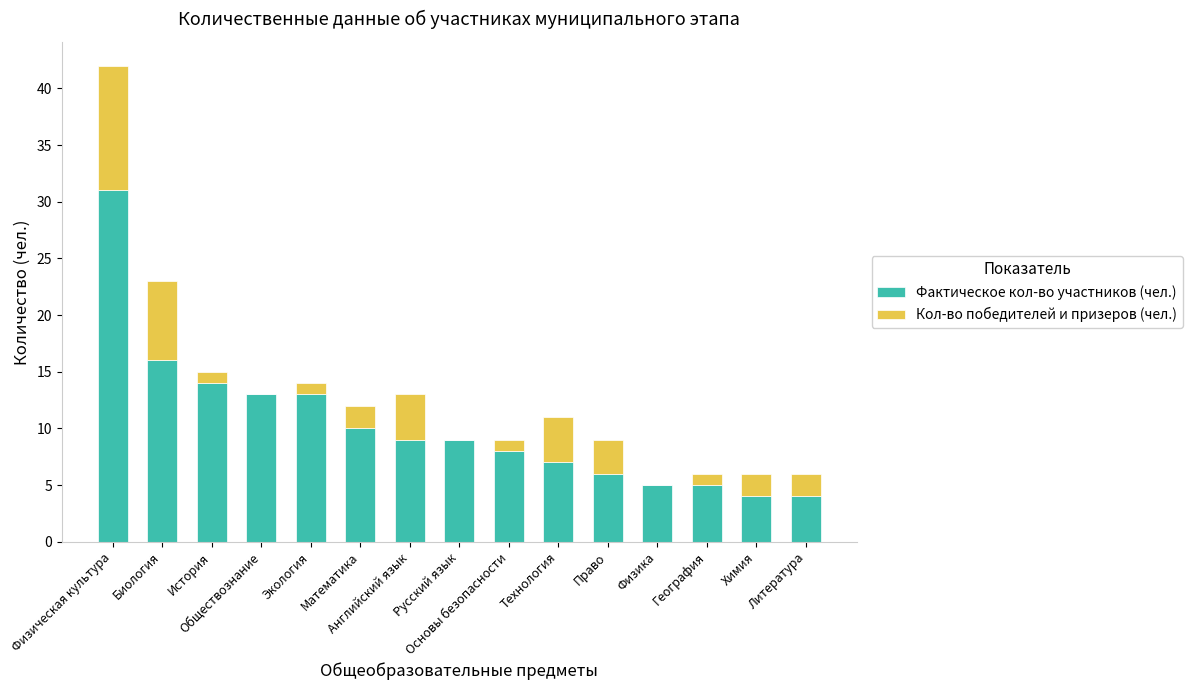

What is the maximum value for Фактическое кол-во участников (чел.)?

31